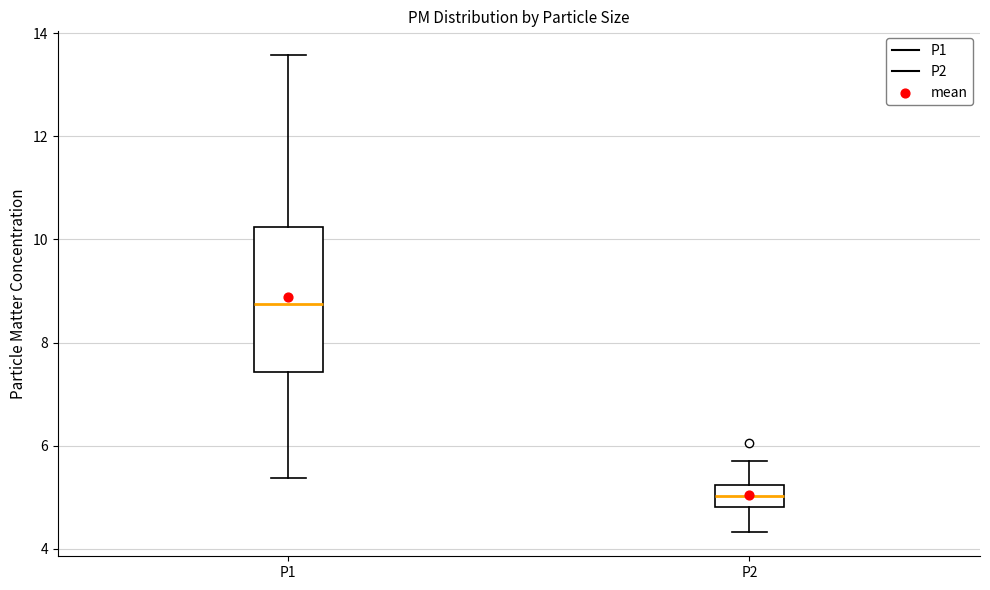

Reading left to right, transcribe this box plot: for each box, give where its median line is, the range the box spans, and where its two whiskers end, as read against the y-axis. The values are not printed on the chart, so give them approximately, as read against the axis.

P1: median 8.8, box 7.4 to 10.2, whiskers 5.4 to 13.6
P2: median 5.0, box 4.8 to 5.2, whiskers 4.4 to 5.8